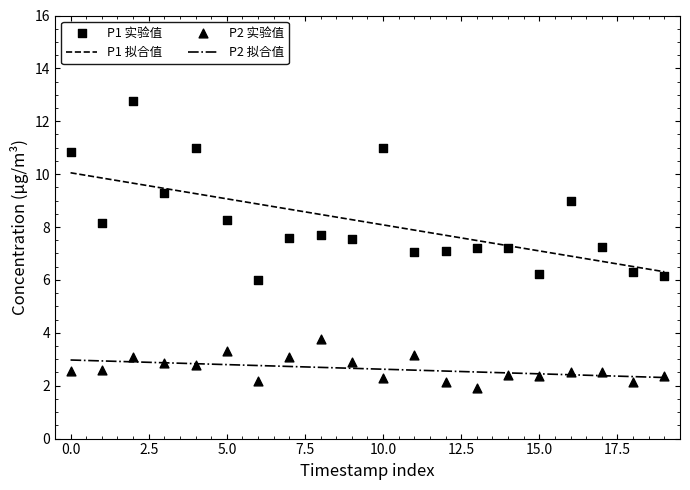

Which series contains the highest Y value?

P1 实验值